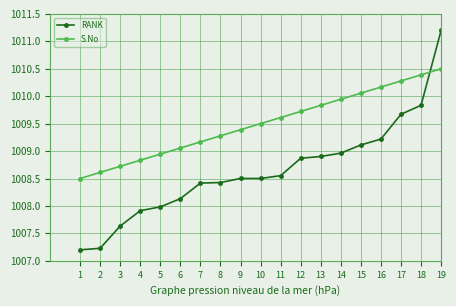

Between 7 and 15, which series saw the biggest shift?

S.No